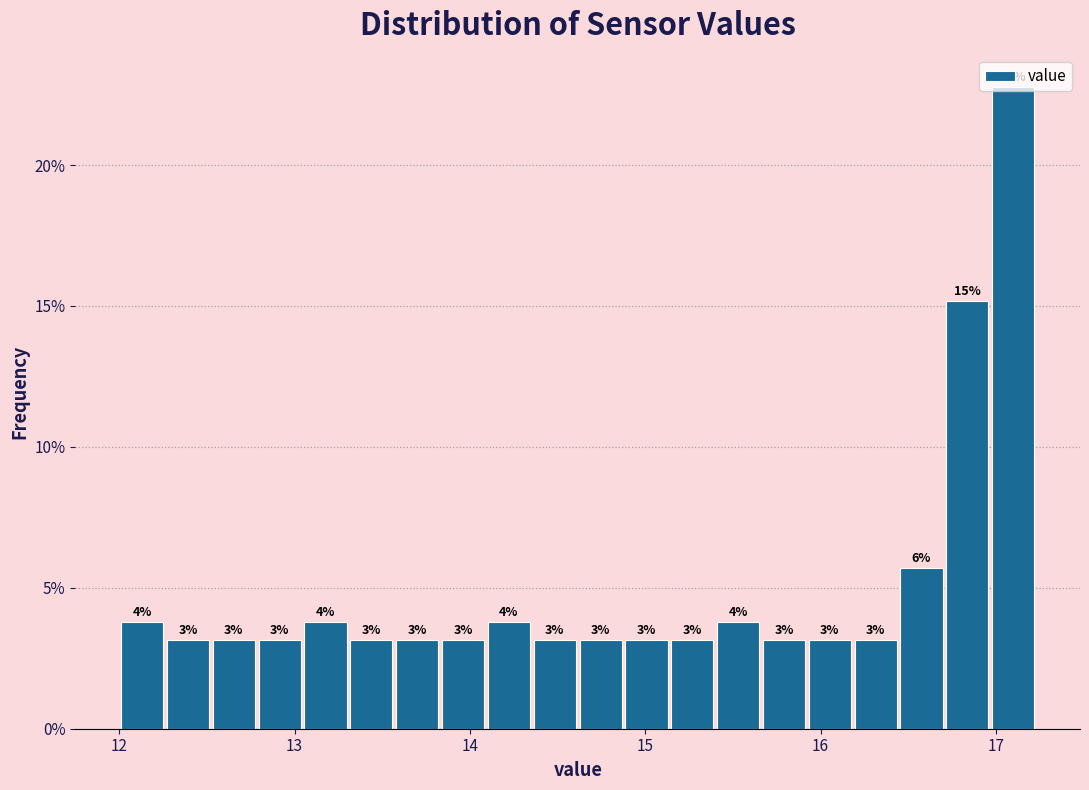

Around what value on the x-axis is the tallest bar? Give the approximate position of its centre, as read against the axis.

17.1